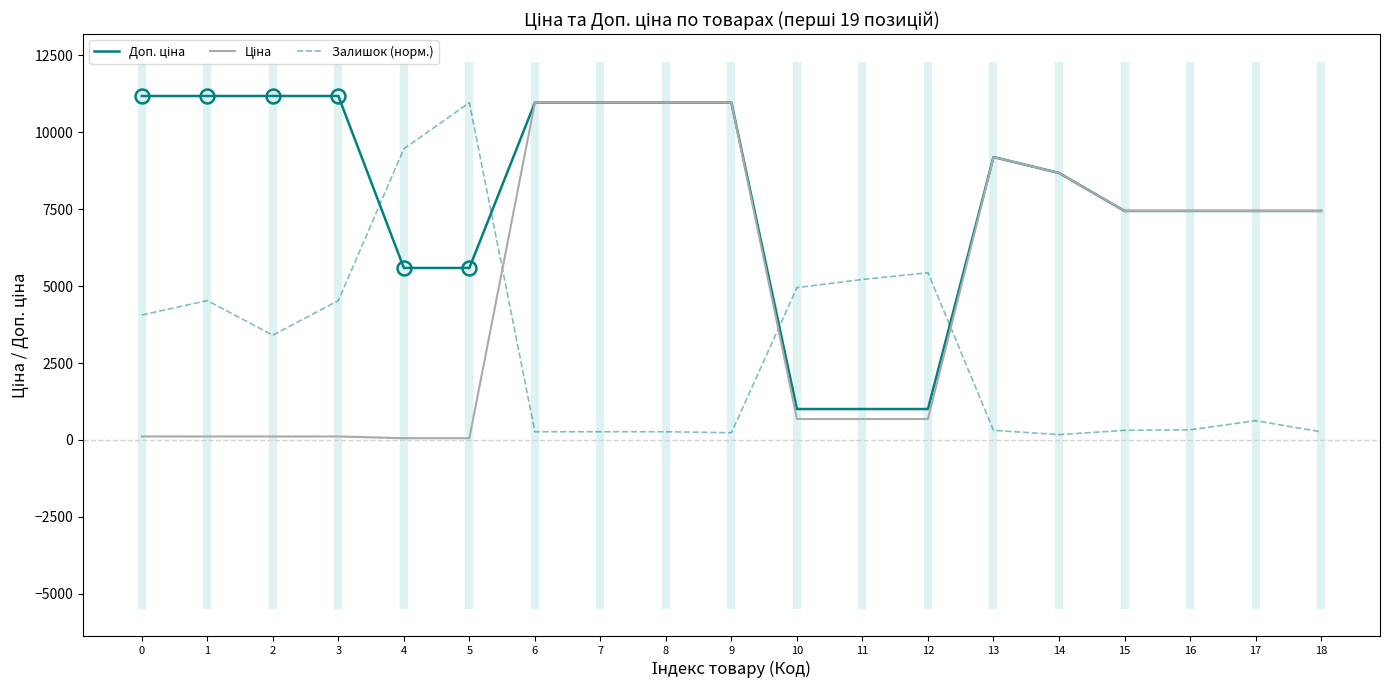

Is it true that Залишок (норм.) equals 60.2 at 18?

False